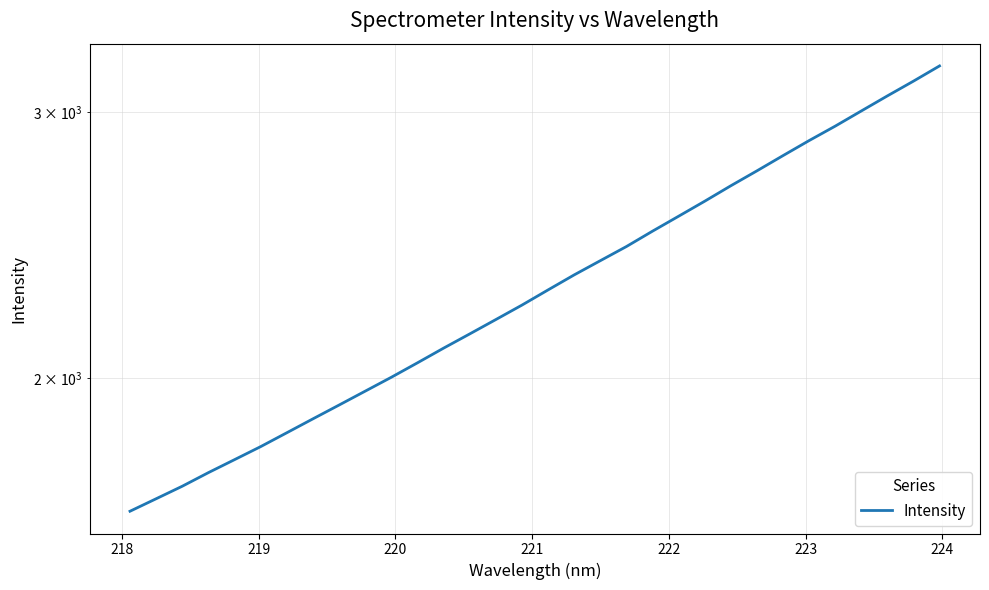

What is the greatest value displayed?

3219.2